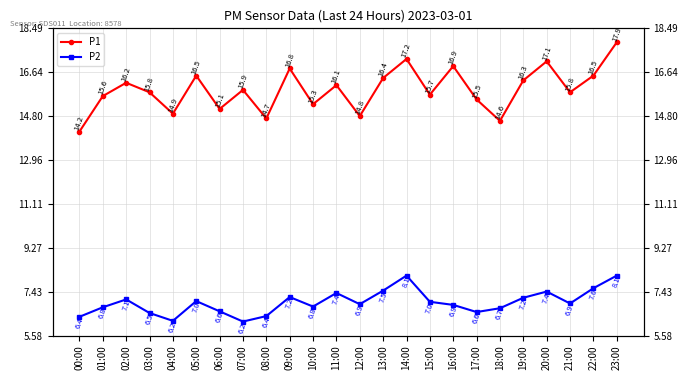

True or false: P1 has more than 2 points higher than both neighbors.

True